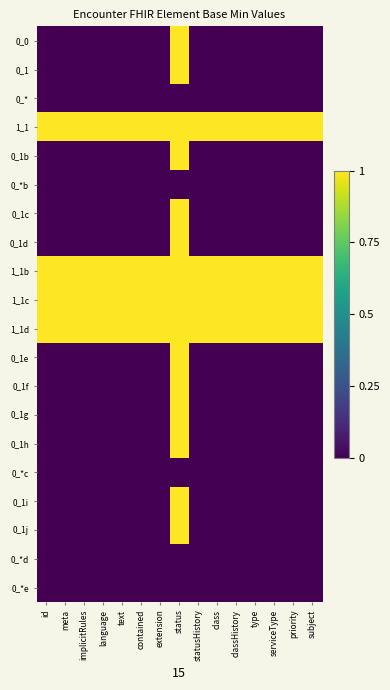

Reading right to left, what are all the values shown in this chart?

0_0: subject=0	priority=0	serviceType=0	type=0	classHistory=0	class=0	statusHistory=0	status=1	extension=0	contained=0	text=0	language=0	implicitRules=0	meta=0	id=0
0_1: subject=0	priority=0	serviceType=0	type=0	classHistory=0	class=0	statusHistory=0	status=1	extension=0	contained=0	text=0	language=0	implicitRules=0	meta=0	id=0
0_*: subject=0	priority=0	serviceType=0	type=0	classHistory=0	class=0	statusHistory=0	status=0	extension=0	contained=0	text=0	language=0	implicitRules=0	meta=0	id=0
1_1: subject=1	priority=1	serviceType=1	type=1	classHistory=1	class=1	statusHistory=1	status=1	extension=1	contained=1	text=1	language=1	implicitRules=1	meta=1	id=1
0_1b: subject=0	priority=0	serviceType=0	type=0	classHistory=0	class=0	statusHistory=0	status=1	extension=0	contained=0	text=0	language=0	implicitRules=0	meta=0	id=0
0_*b: subject=0	priority=0	serviceType=0	type=0	classHistory=0	class=0	statusHistory=0	status=0	extension=0	contained=0	text=0	language=0	implicitRules=0	meta=0	id=0
0_1c: subject=0	priority=0	serviceType=0	type=0	classHistory=0	class=0	statusHistory=0	status=1	extension=0	contained=0	text=0	language=0	implicitRules=0	meta=0	id=0
0_1d: subject=0	priority=0	serviceType=0	type=0	classHistory=0	class=0	statusHistory=0	status=1	extension=0	contained=0	text=0	language=0	implicitRules=0	meta=0	id=0
1_1b: subject=1	priority=1	serviceType=1	type=1	classHistory=1	class=1	statusHistory=1	status=1	extension=1	contained=1	text=1	language=1	implicitRules=1	meta=1	id=1
1_1c: subject=1	priority=1	serviceType=1	type=1	classHistory=1	class=1	statusHistory=1	status=1	extension=1	contained=1	text=1	language=1	implicitRules=1	meta=1	id=1
1_1d: subject=1	priority=1	serviceType=1	type=1	classHistory=1	class=1	statusHistory=1	status=1	extension=1	contained=1	text=1	language=1	implicitRules=1	meta=1	id=1
0_1e: subject=0	priority=0	serviceType=0	type=0	classHistory=0	class=0	statusHistory=0	status=1	extension=0	contained=0	text=0	language=0	implicitRules=0	meta=0	id=0
0_1f: subject=0	priority=0	serviceType=0	type=0	classHistory=0	class=0	statusHistory=0	status=1	extension=0	contained=0	text=0	language=0	implicitRules=0	meta=0	id=0
0_1g: subject=0	priority=0	serviceType=0	type=0	classHistory=0	class=0	statusHistory=0	status=1	extension=0	contained=0	text=0	language=0	implicitRules=0	meta=0	id=0
0_1h: subject=0	priority=0	serviceType=0	type=0	classHistory=0	class=0	statusHistory=0	status=1	extension=0	contained=0	text=0	language=0	implicitRules=0	meta=0	id=0
0_*c: subject=0	priority=0	serviceType=0	type=0	classHistory=0	class=0	statusHistory=0	status=0	extension=0	contained=0	text=0	language=0	implicitRules=0	meta=0	id=0
0_1i: subject=0	priority=0	serviceType=0	type=0	classHistory=0	class=0	statusHistory=0	status=1	extension=0	contained=0	text=0	language=0	implicitRules=0	meta=0	id=0
0_1j: subject=0	priority=0	serviceType=0	type=0	classHistory=0	class=0	statusHistory=0	status=1	extension=0	contained=0	text=0	language=0	implicitRules=0	meta=0	id=0
0_*d: subject=0	priority=0	serviceType=0	type=0	classHistory=0	class=0	statusHistory=0	status=0	extension=0	contained=0	text=0	language=0	implicitRules=0	meta=0	id=0
0_*e: subject=0	priority=0	serviceType=0	type=0	classHistory=0	class=0	statusHistory=0	status=0	extension=0	contained=0	text=0	language=0	implicitRules=0	meta=0	id=0